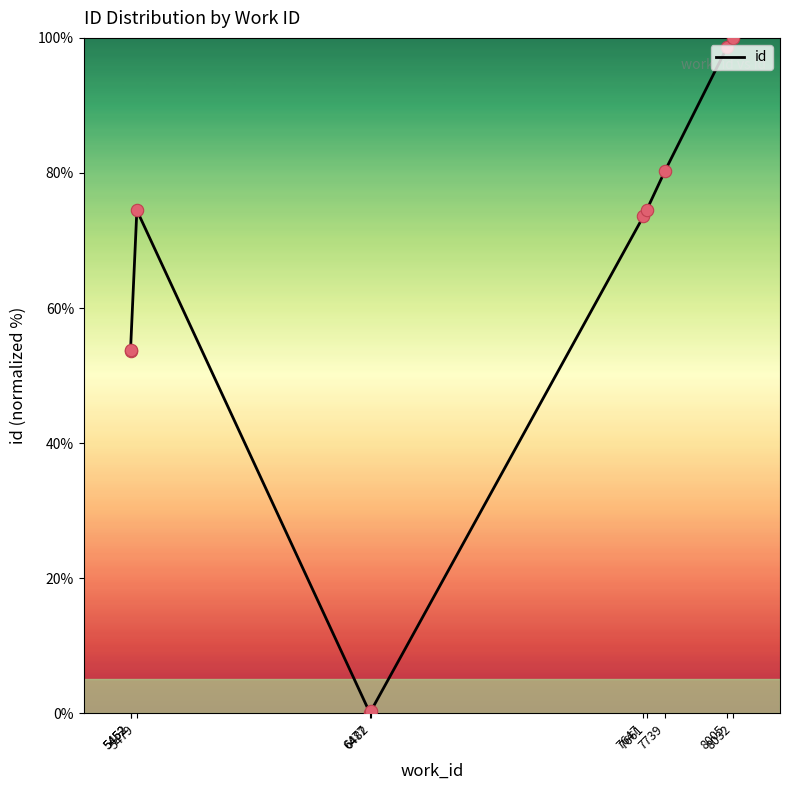

What is the change in value from 7661 to 7739?

+5.8